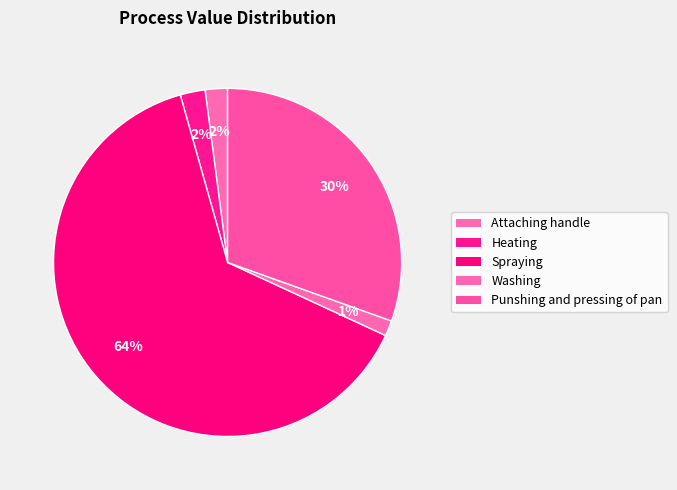

How many slices are in this pie chart?

5